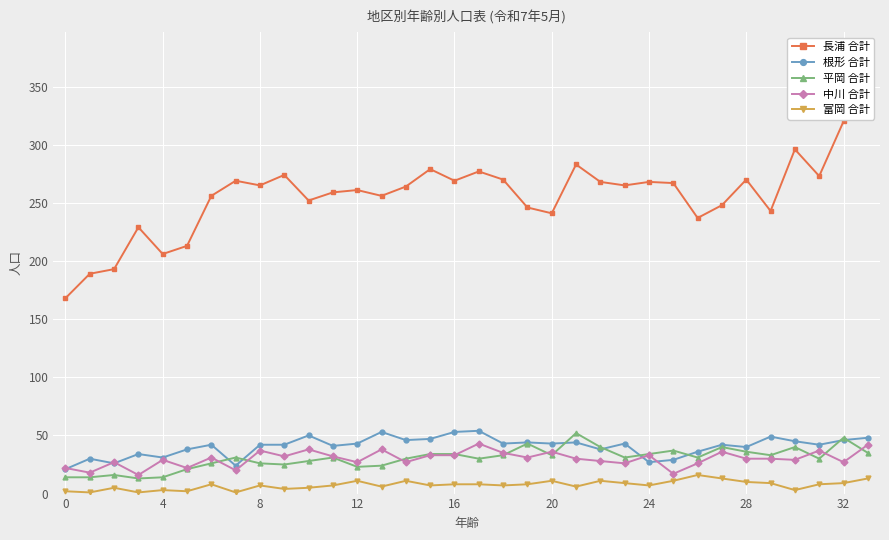

At which label does 長浦 合計 reach its peak?

33